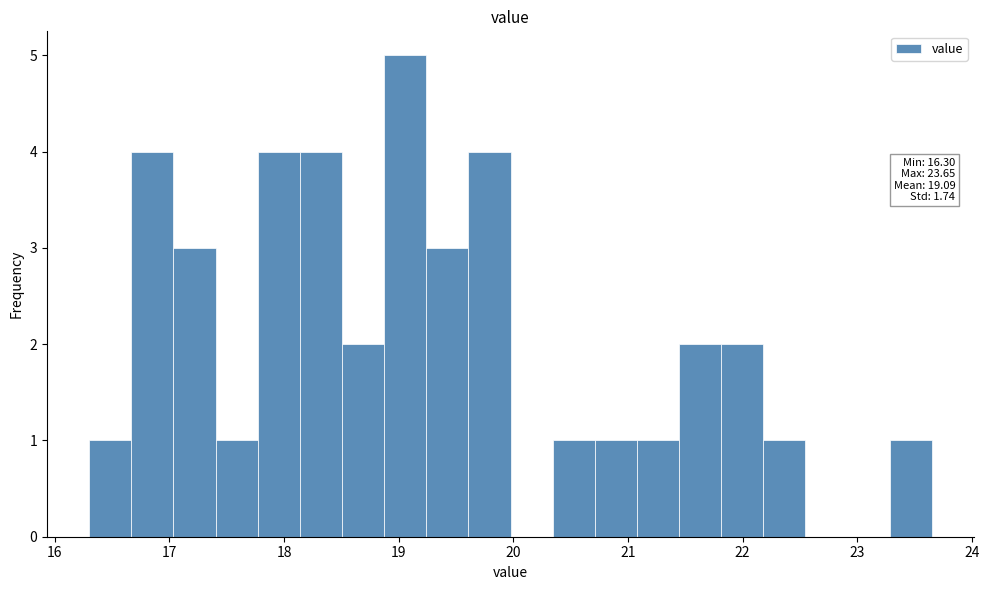

Read against the x-axis, roughly where is the centre of the tallest bar?

19.1